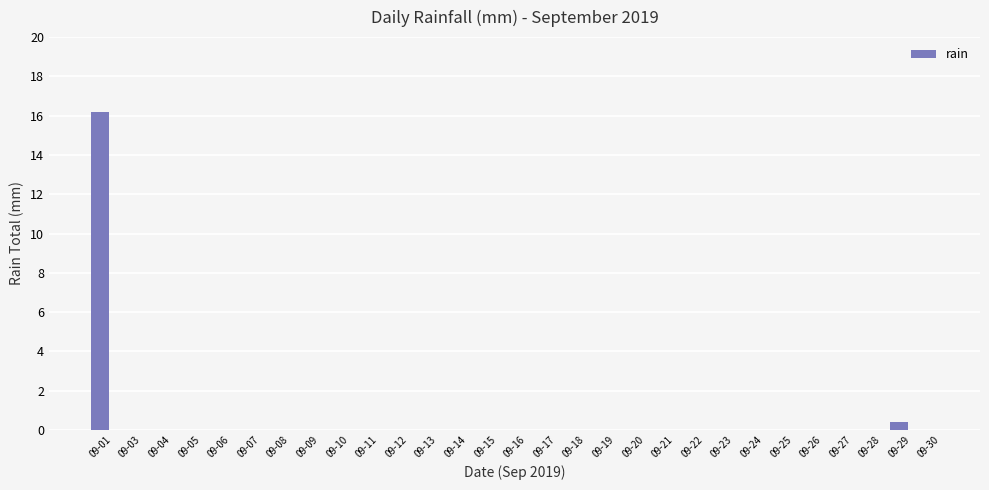

The chart shows a value of -5.0 at 09-07. True or false?

False